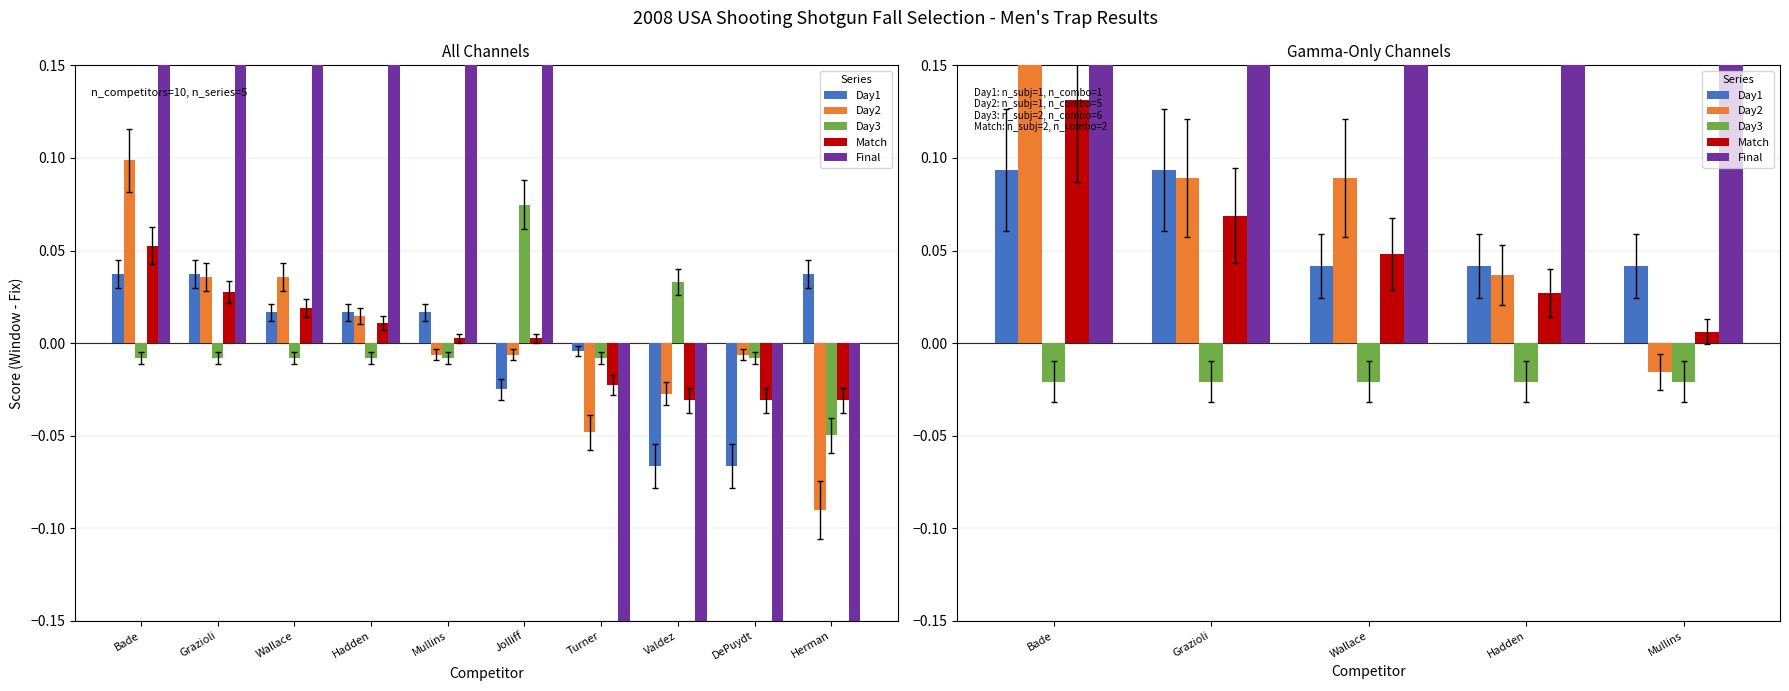

Rank the categories by Day3 value from lowest to highest.

Bade, Grazioli, Wallace, Hadden, Mullins